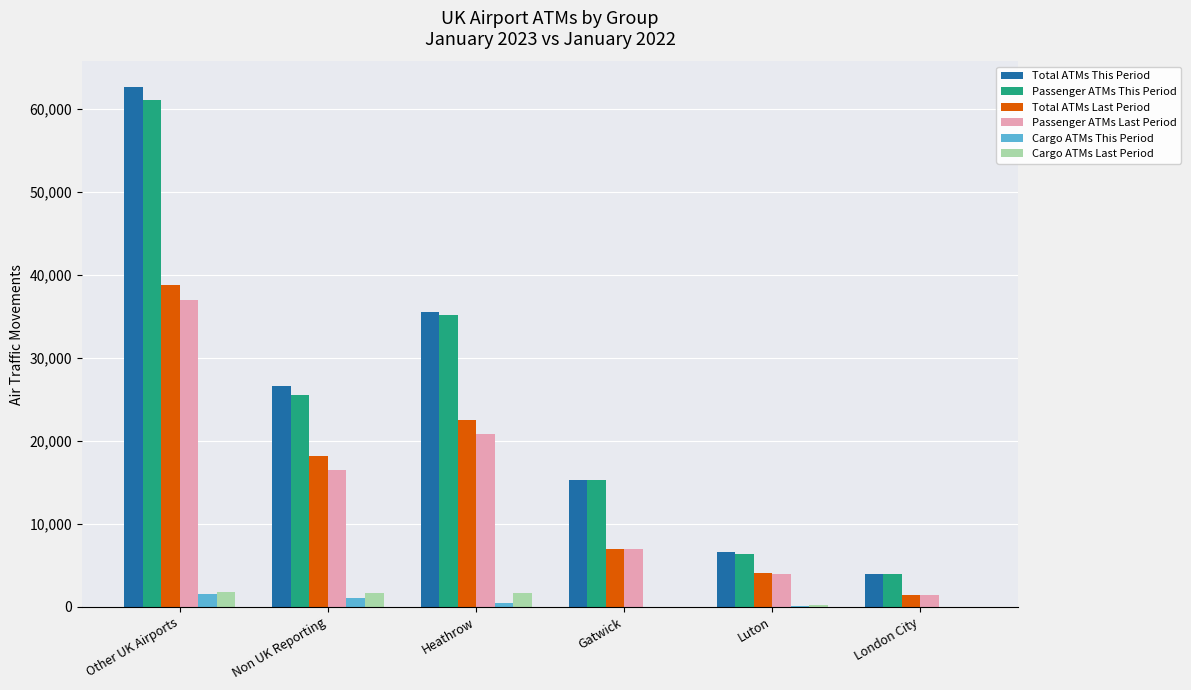

Is it true that Cargo ATMs Last Period equals 1796 at Other UK Airports?

True